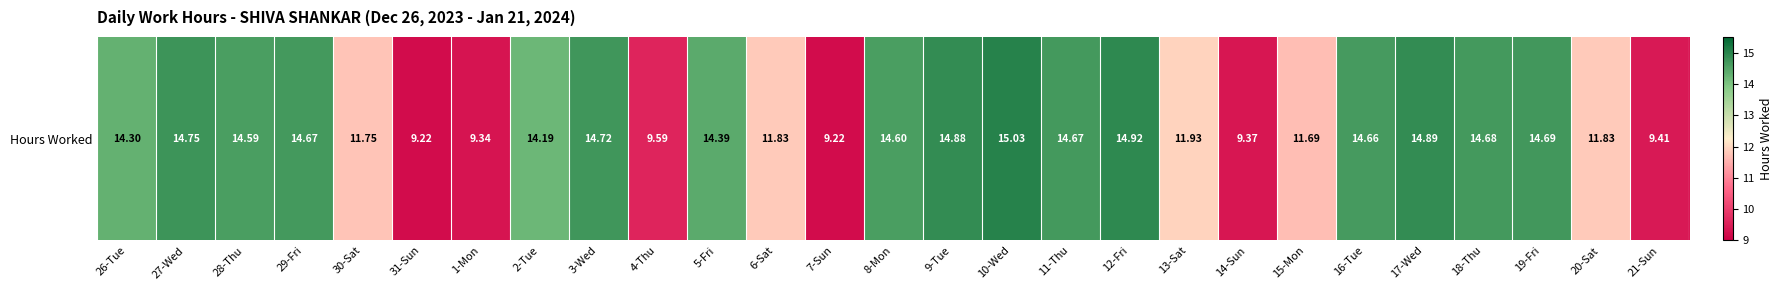

How many data points does each series have?

27